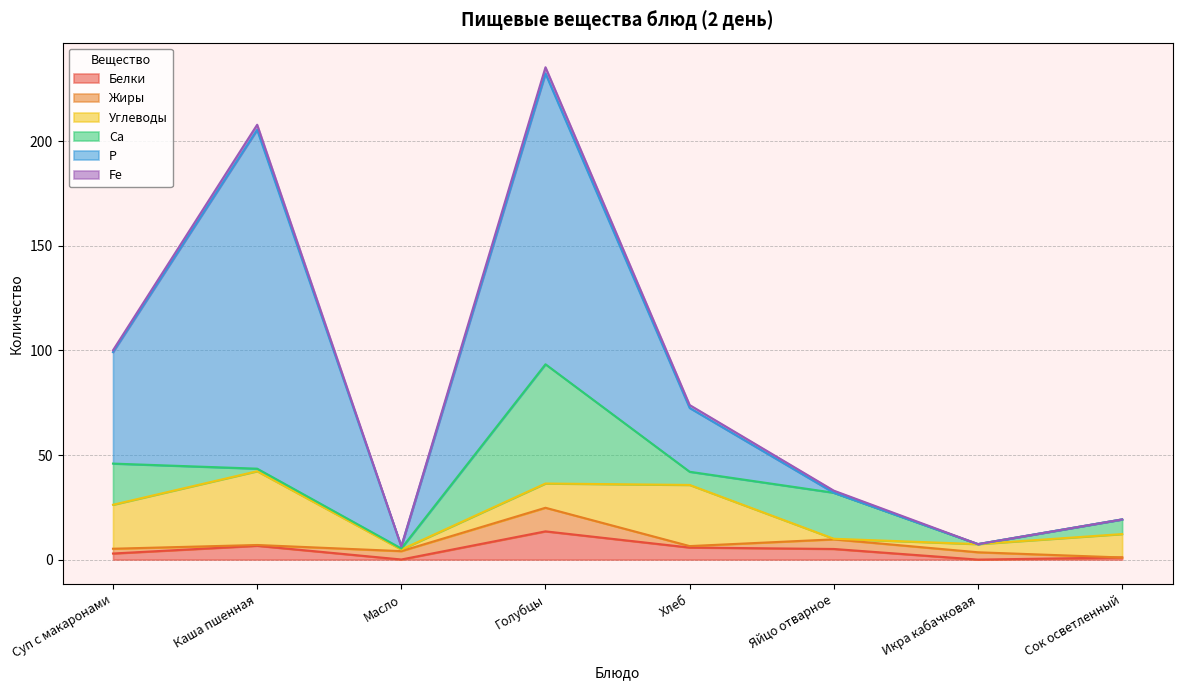

Which series has the largest range (max minus min)?

Р